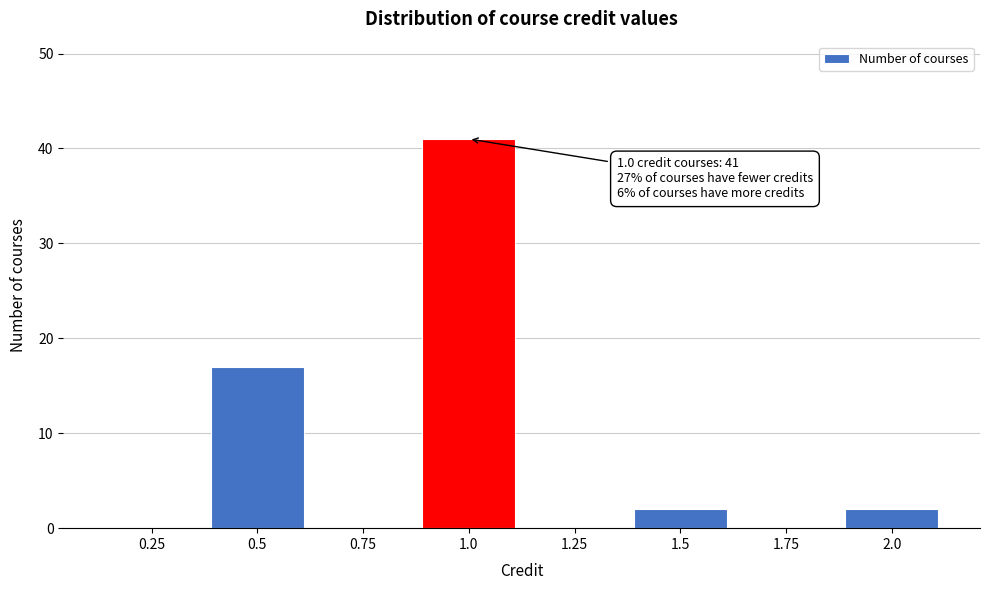

Over which range of the x-axis is the bar tallest?

0.875 to 1.125